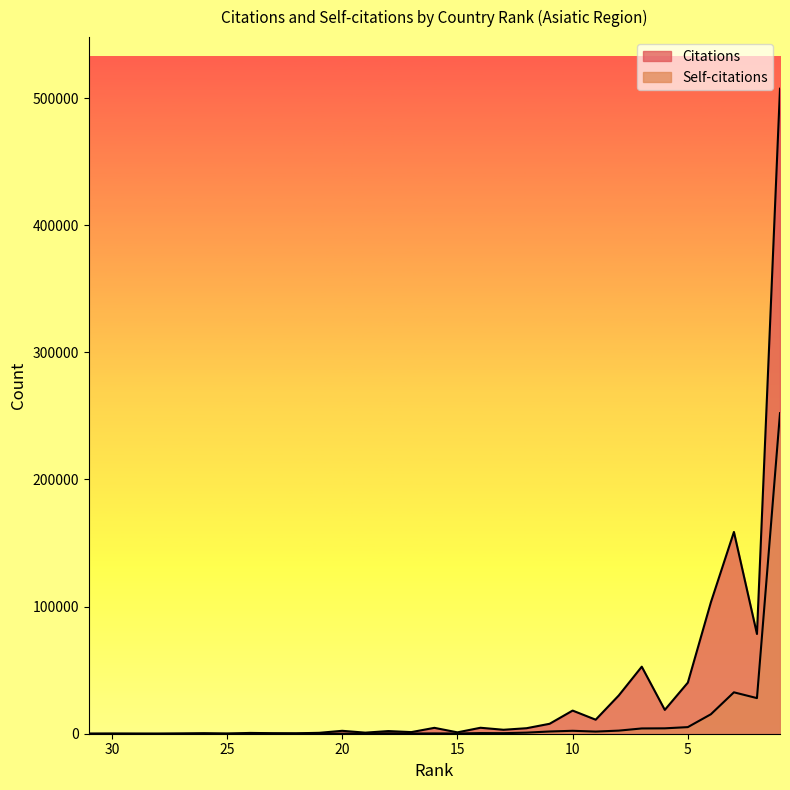

What is the difference between the Citations values at 28 and 15?

1077